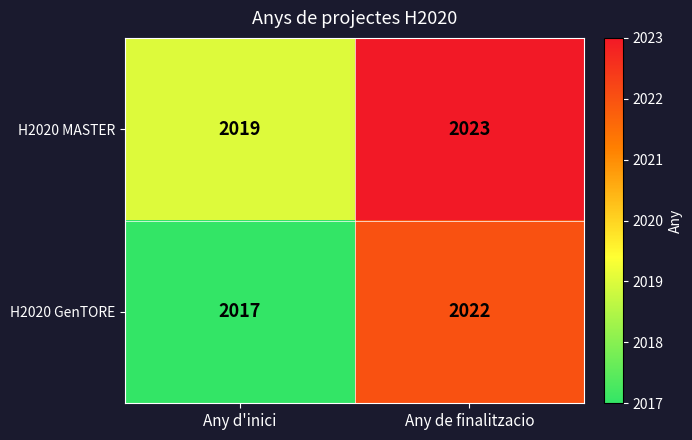

The value of H2020 GenTORE at Any de finalitzacio is 699. True or false?

False